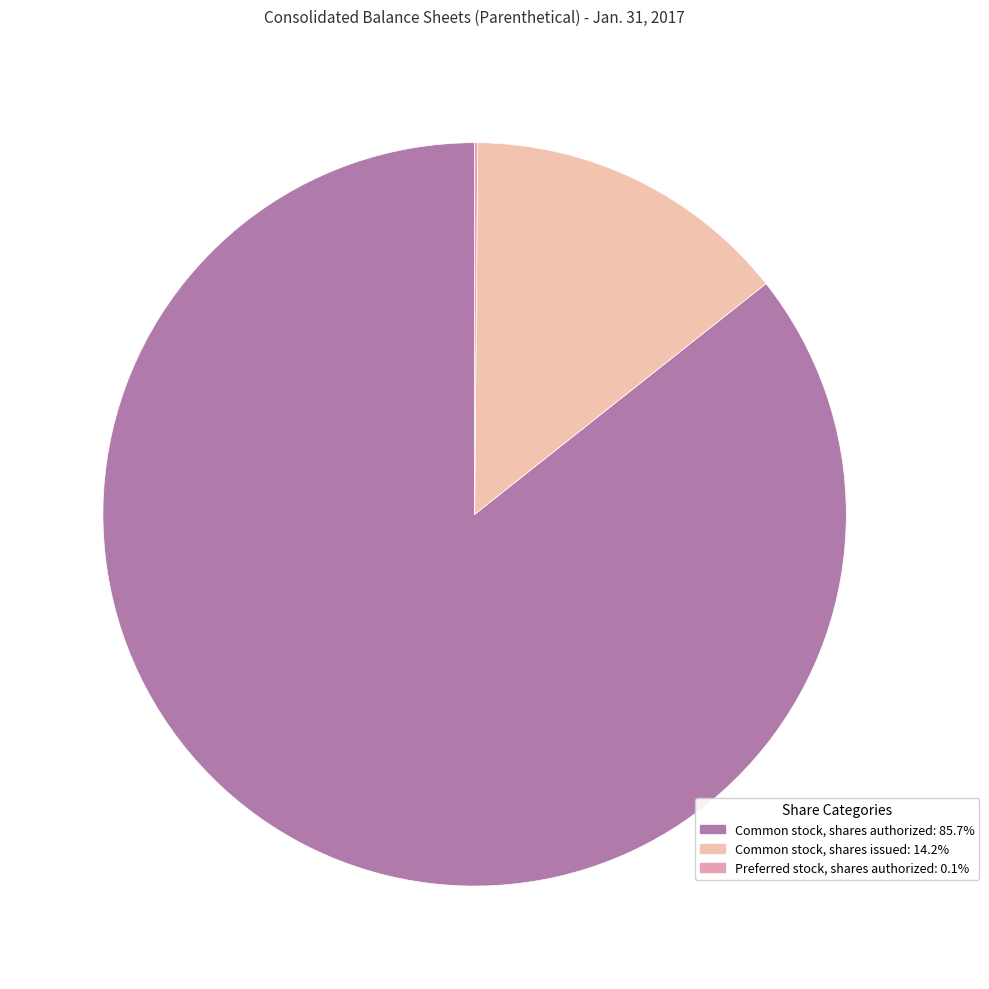

Which slice is the largest?

Common stock, shares authorized